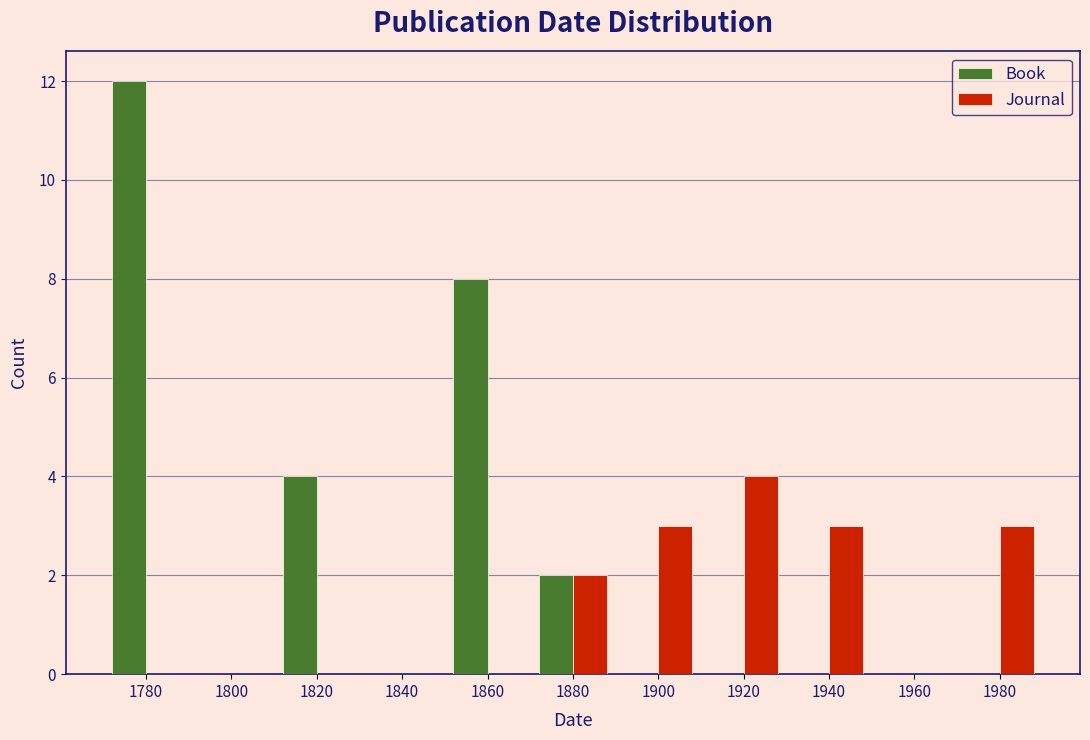

Reading left to right, list all the values displayed in this chart.

Book: 1780=12	1800=0	1820=4	1840=0	1860=8	1880=2	1900=0	1920=0	1940=0	1960=0	1980=0
Journal: 1780=0	1800=0	1820=0	1840=0	1860=0	1880=2	1900=3	1920=4	1940=3	1960=0	1980=3